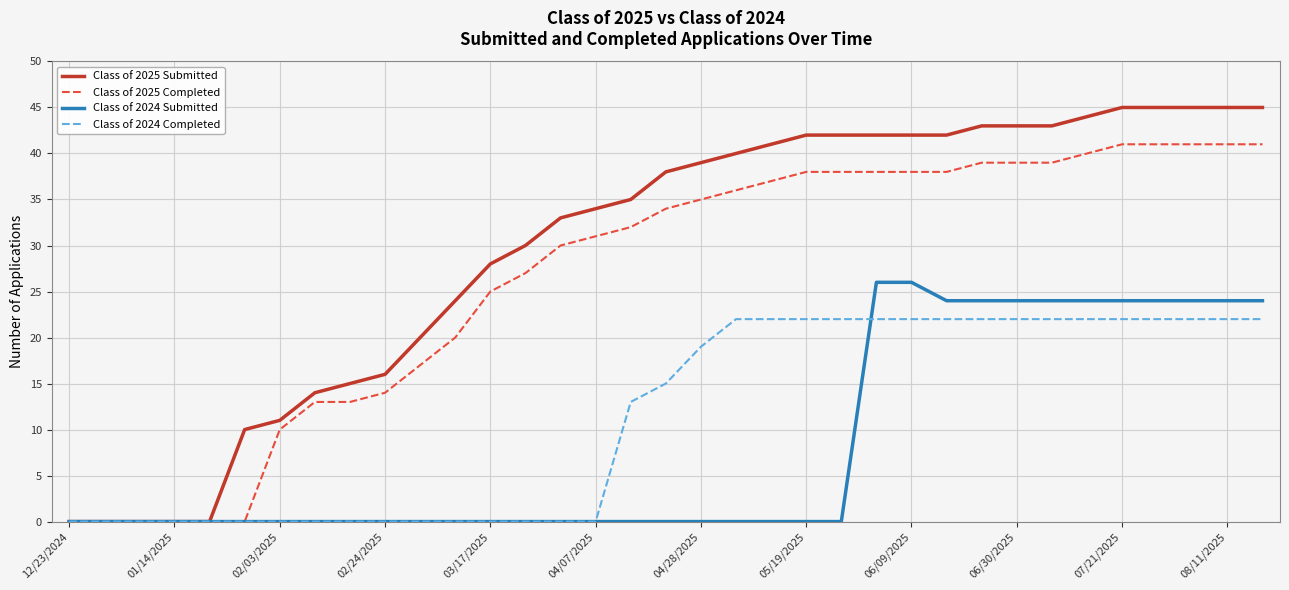

What is the highest value of the Class of 2024 Completed series?

22